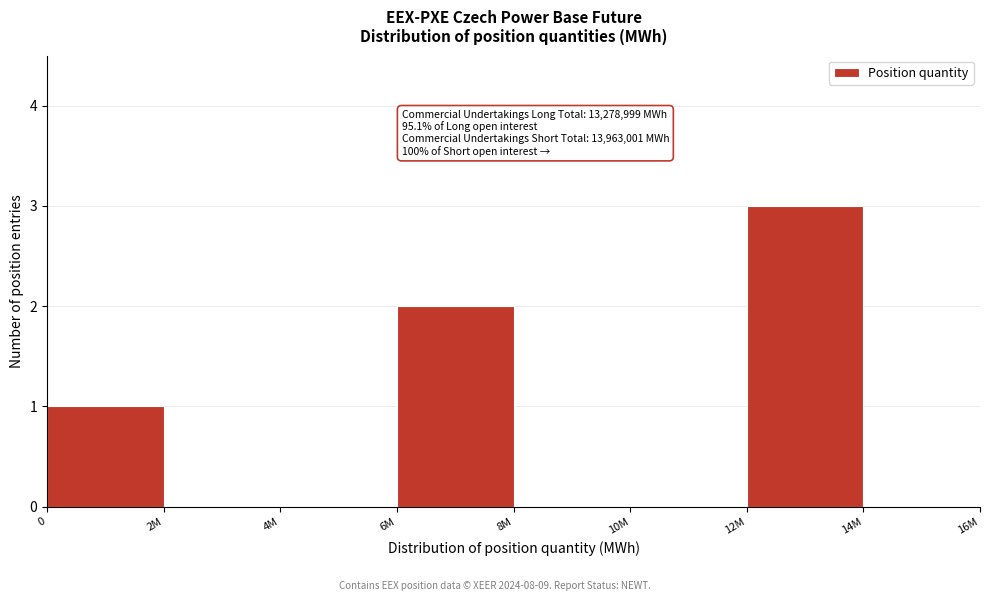

Reading right to left, list all the values displayed in this chart.

14M=0	12M=3	10M=0	8M=0	6M=2	4M=0	2M=0	0=1